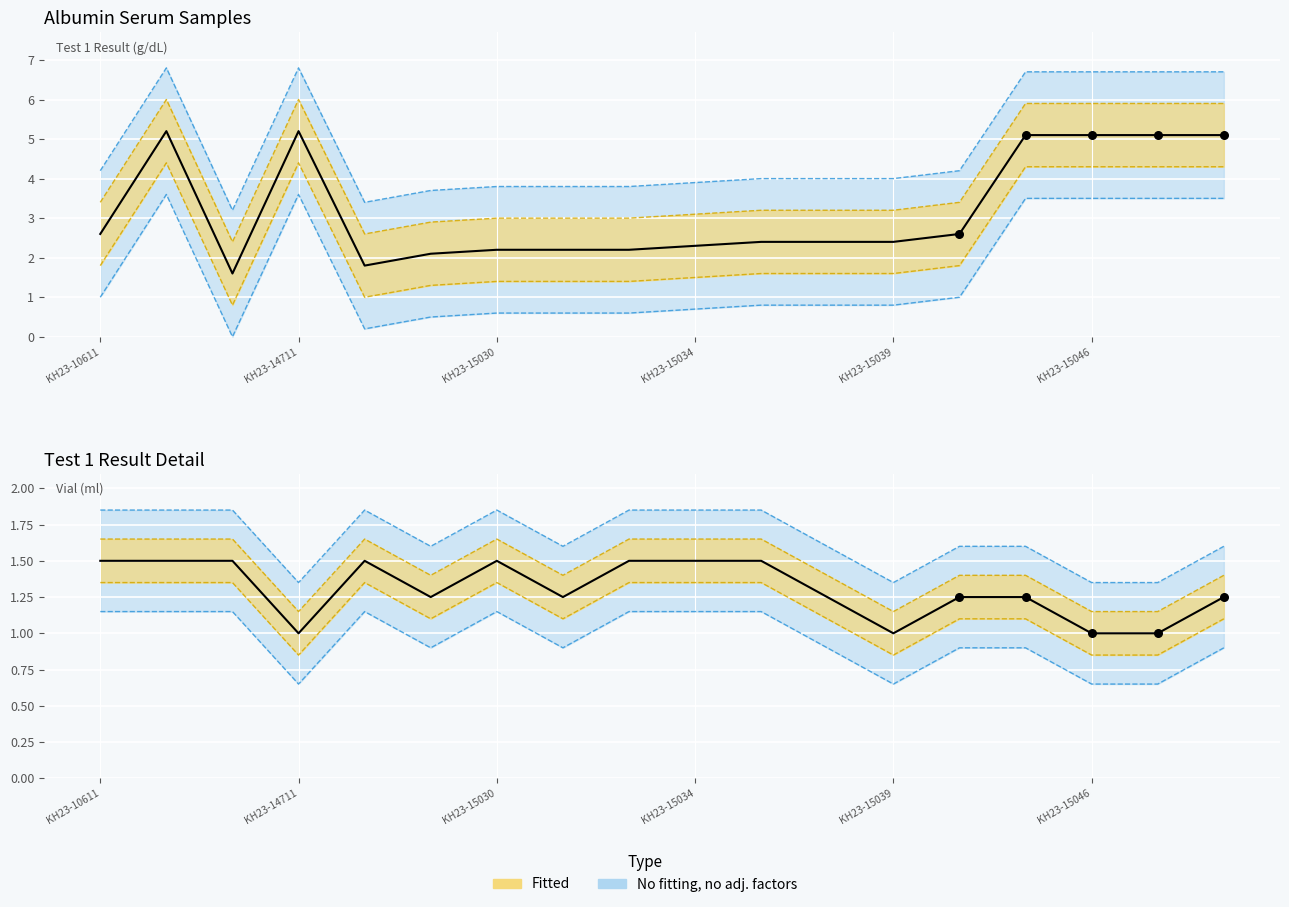

At how many categories does at least one series exceed 3?

18